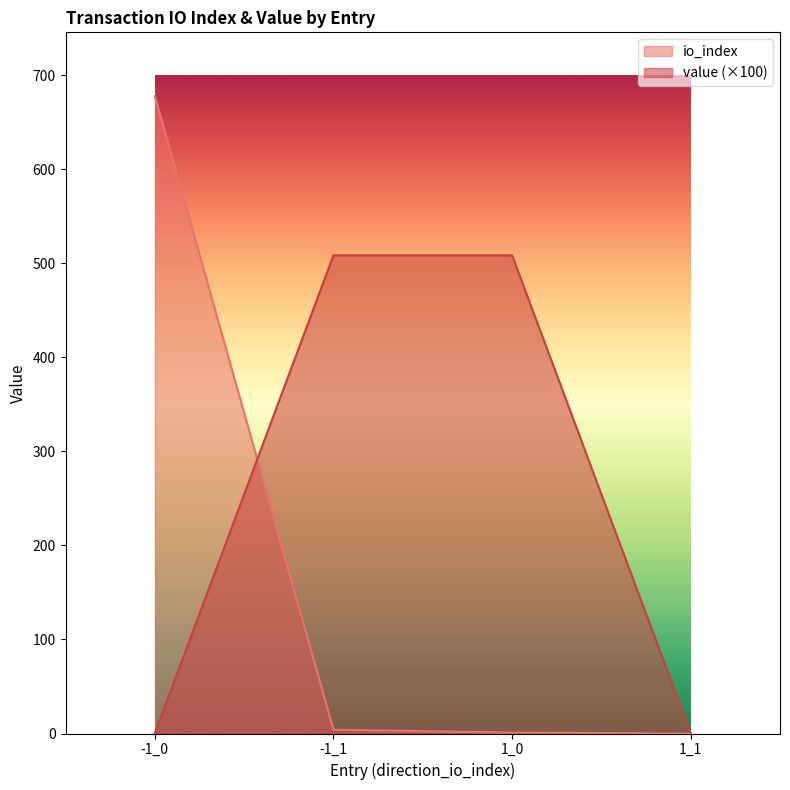

The io_index series shows 5.8 at -1_1. True or false?

False